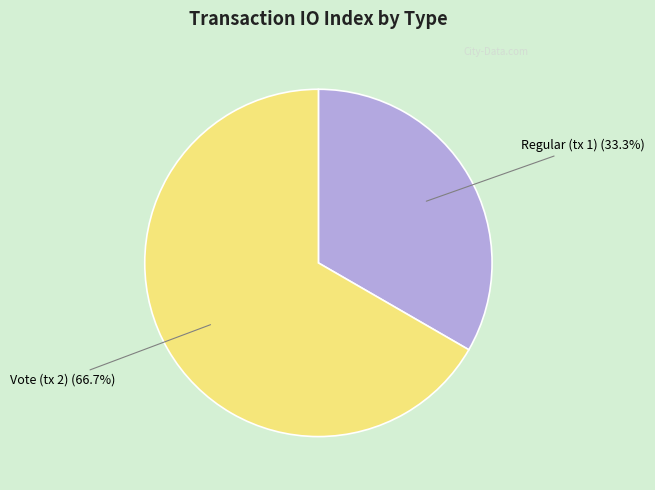

Is there any slice that represents more than half of the pie?

Yes